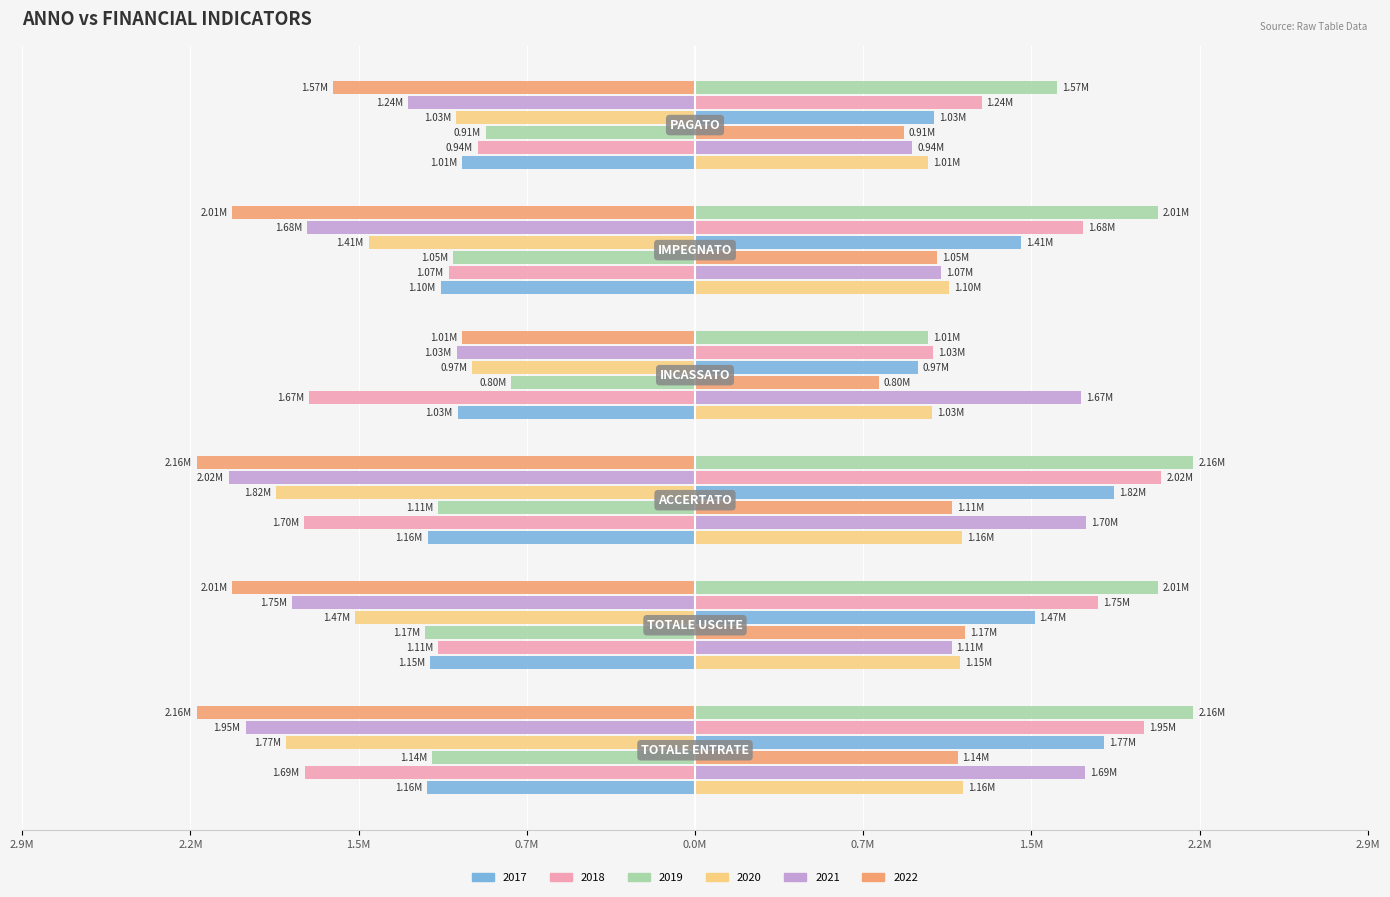

Where is 2022 nearest to the value -1585445?

PAGATO